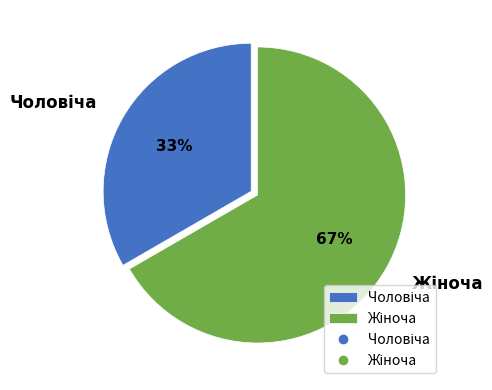

To the nearest percent, what is the average slice percentage?

50%